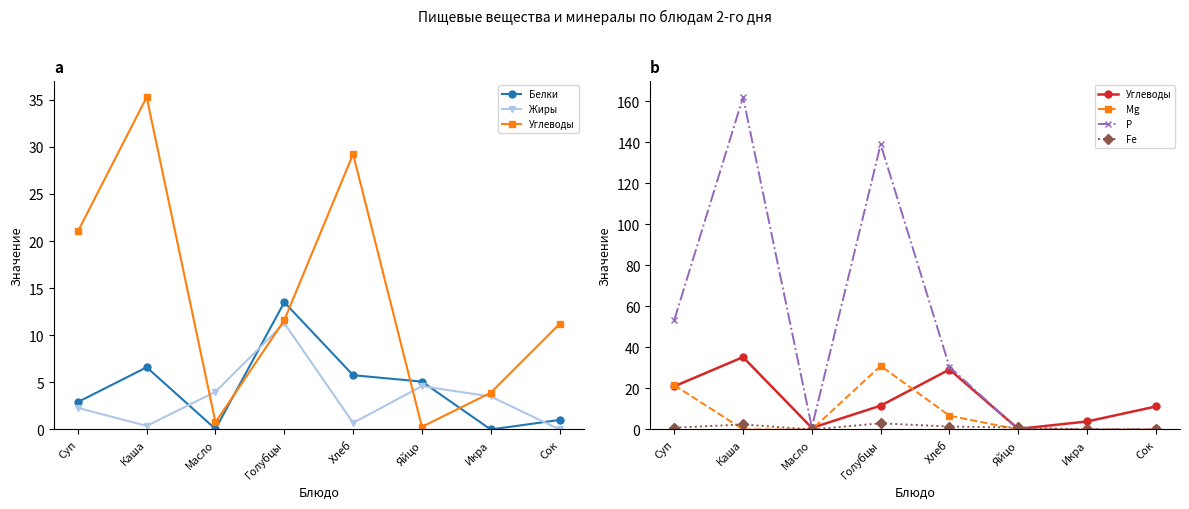

At which category is the sum across all series the highest?

Голубцы